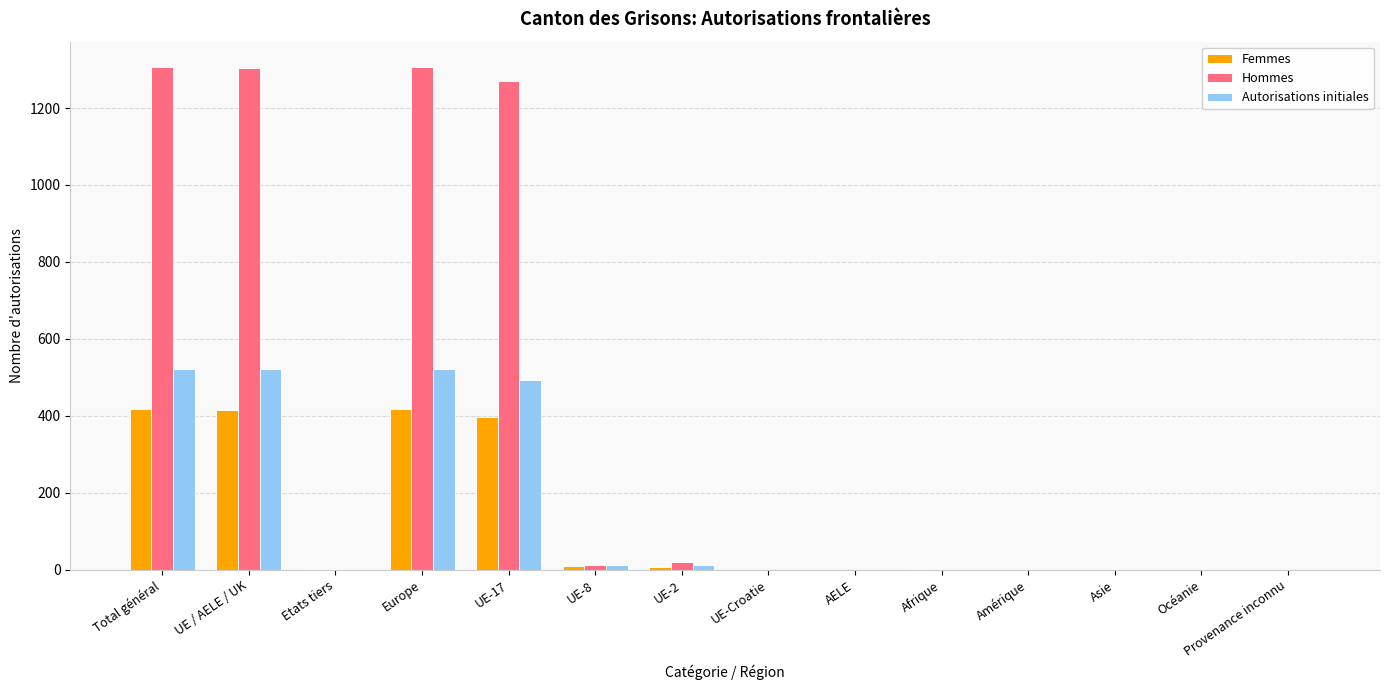

What is the maximum value shown in the chart?

1307